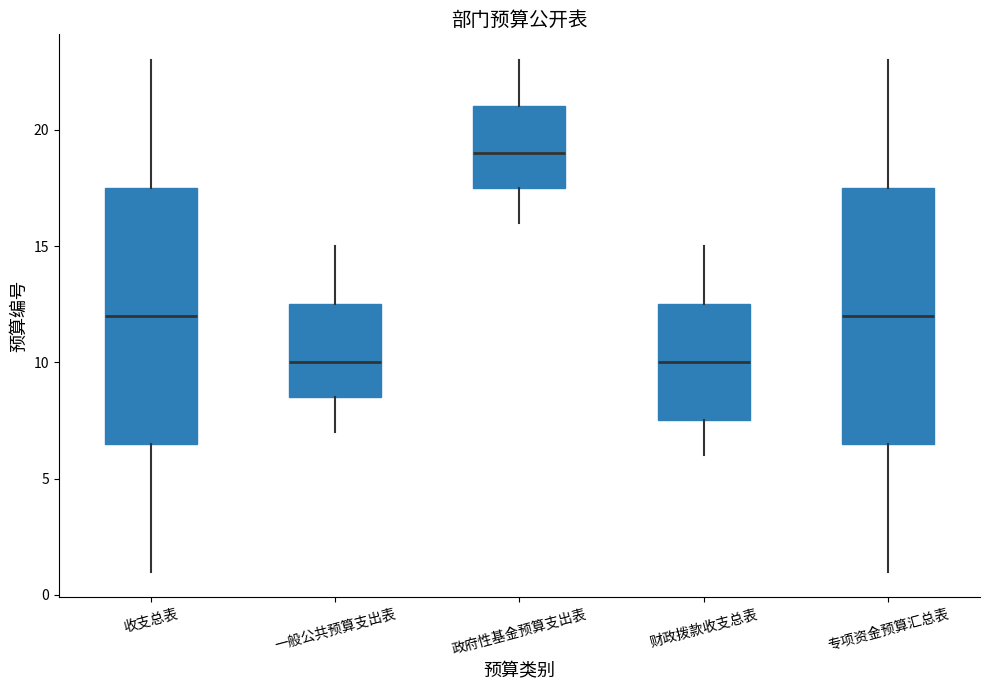

Reading left to right, read every box against the y-axis: the position of its median line, the range the box covers, and the ends of its whiskers. The values are not printed on the chart, so give them approximately, as read against the axis.

收支总表: median 12.0, box 6.5 to 17.5, whiskers 1.0 to 23.0
一般公共预算支出表: median 10.0, box 8.5 to 12.5, whiskers 7.0 to 15.0
政府性基金预算支出表: median 19.0, box 17.5 to 21.0, whiskers 16.0 to 23.0
财政拨款收支总表: median 10.0, box 7.5 to 12.5, whiskers 6.0 to 15.0
专项资金预算汇总表: median 12.0, box 6.5 to 17.5, whiskers 1.0 to 23.0